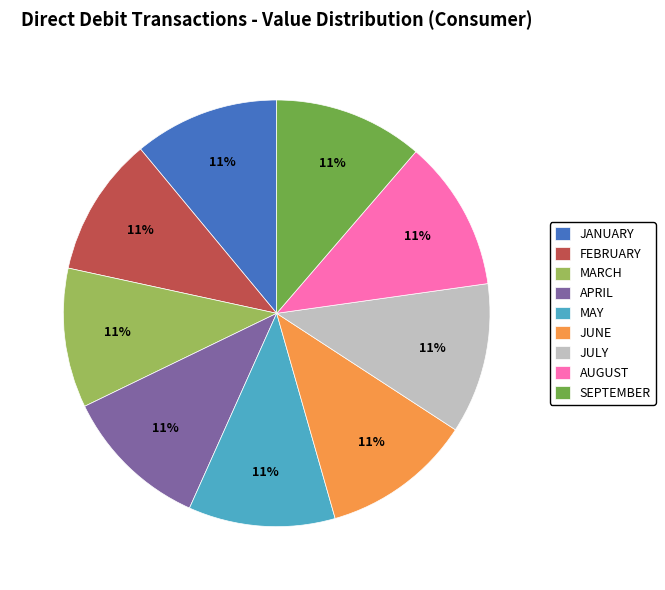

How many slices are in this pie chart?

9